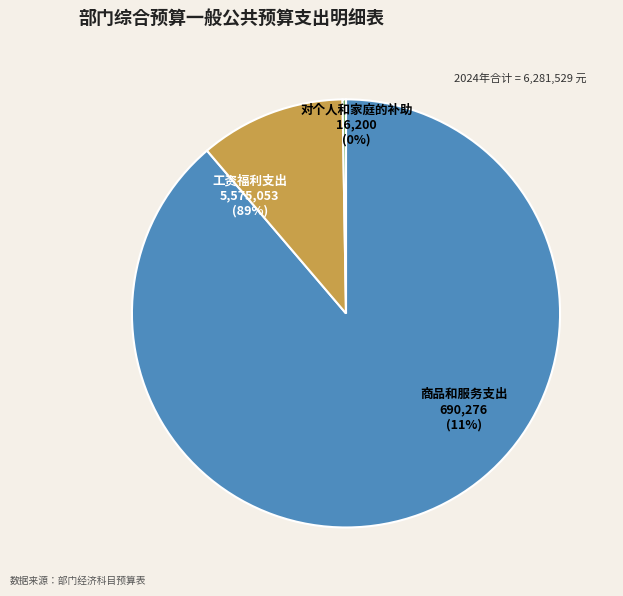

Approximately how many times larger is the value at 商品和服务支出 compared to 工资福利支出?

0.1